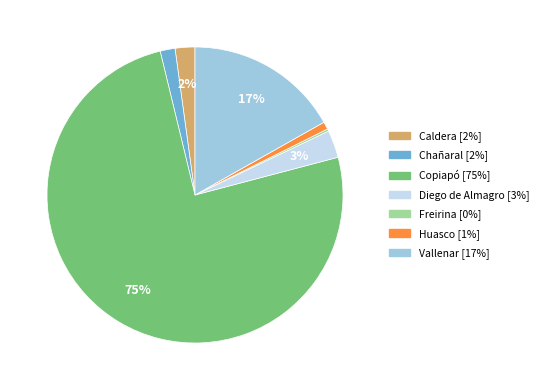

Combined, do Copiapó and Caldera account for over 50%?

Yes